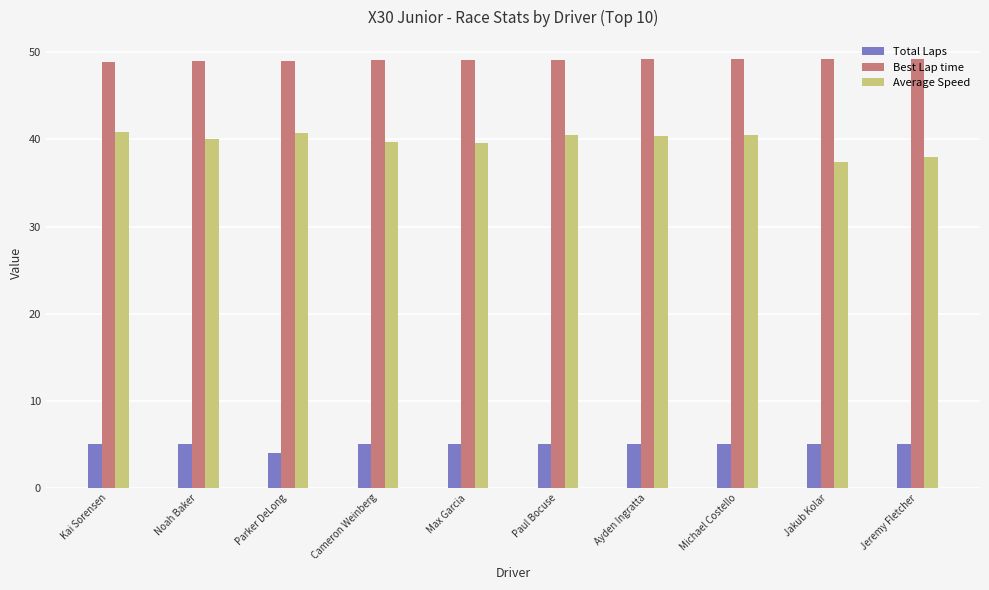

What position from the right is Cameron Weinberg?

7